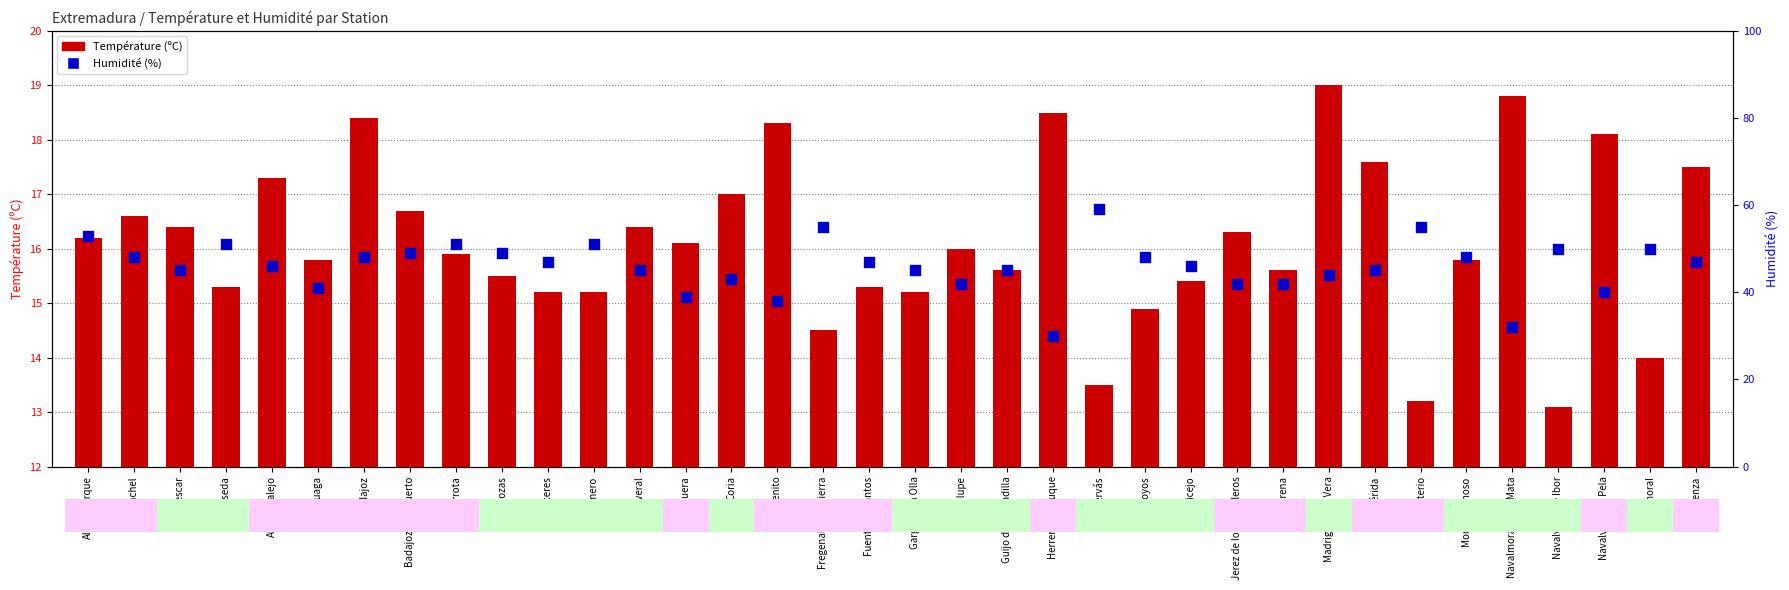

What is the change in value from Barcarrota to Jerez de los Caballeros?

-9